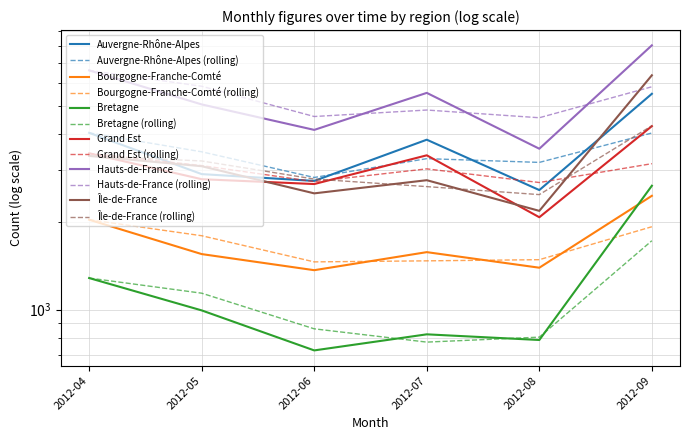

What is the sum of the Bretagne values at 2012-06 and 2012-09?

3381